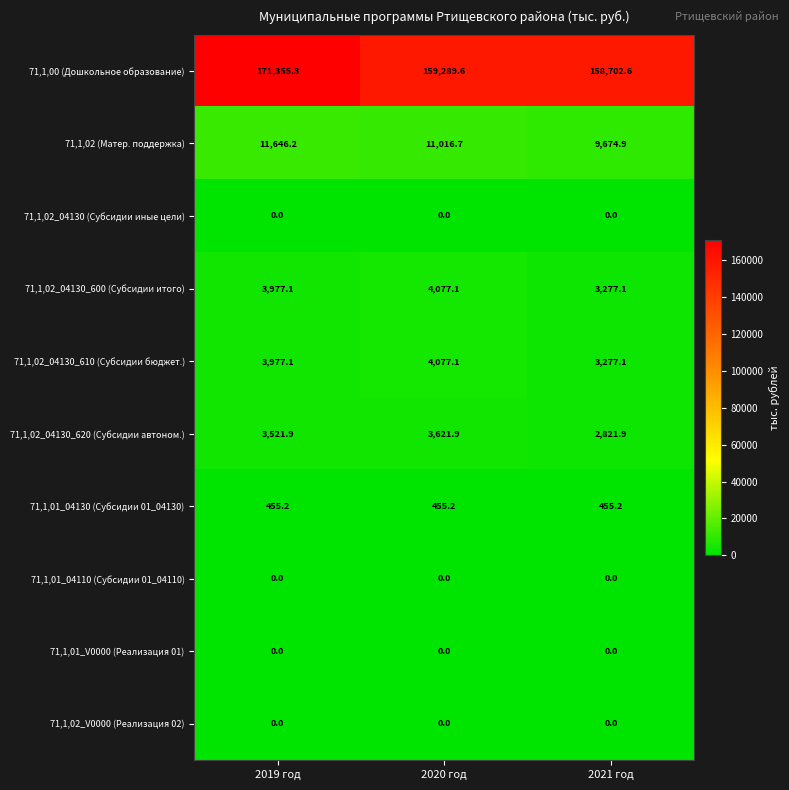

True or false: 71,1,02 (Матер. поддержка) has a value of 20354.6 at 2019 год.

False